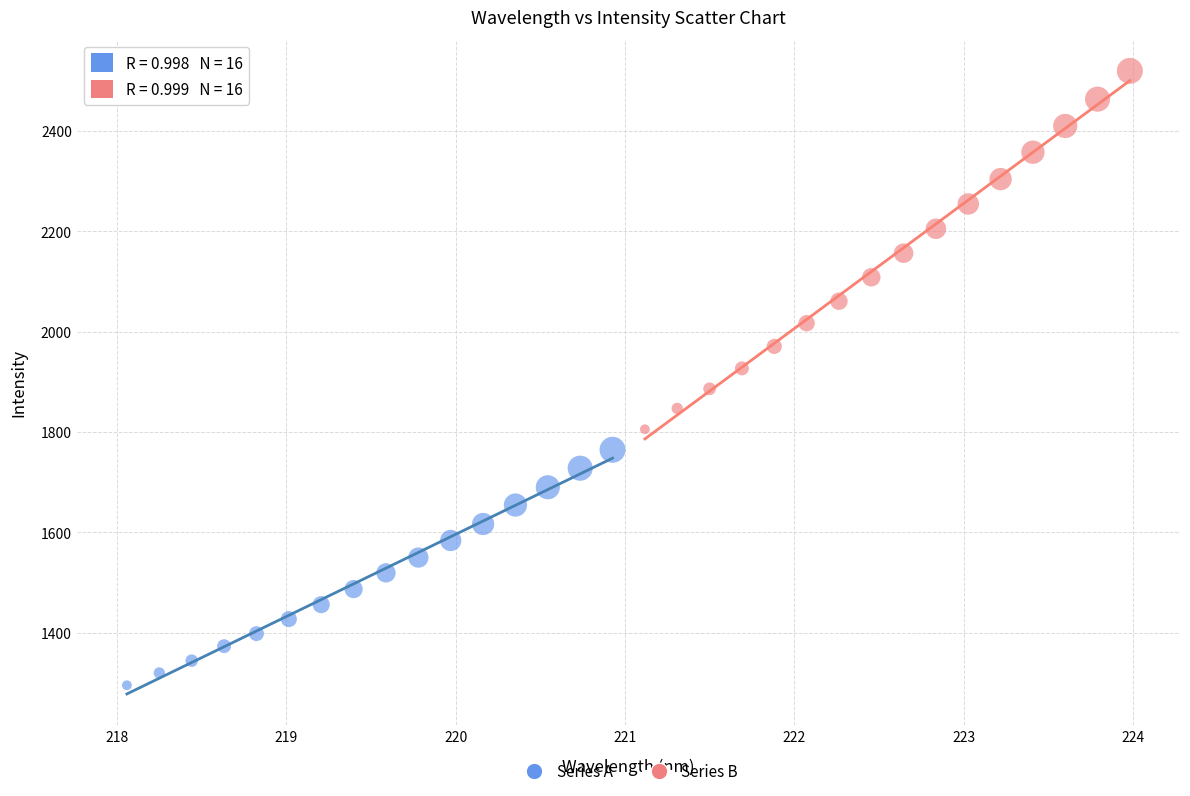

Which series contains the highest Y value?

Series B